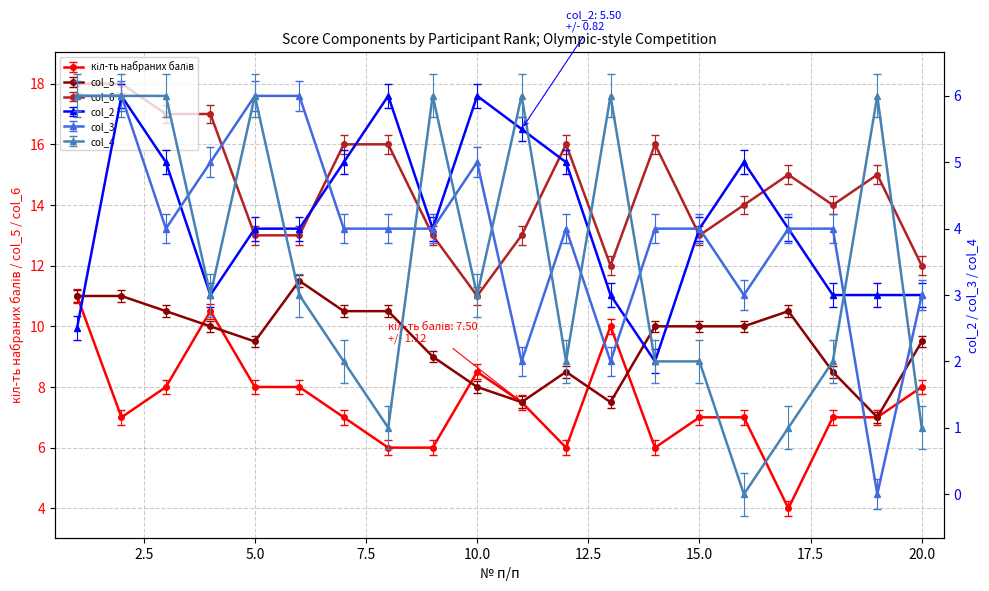

Where is the first local minimum for col_5?

5